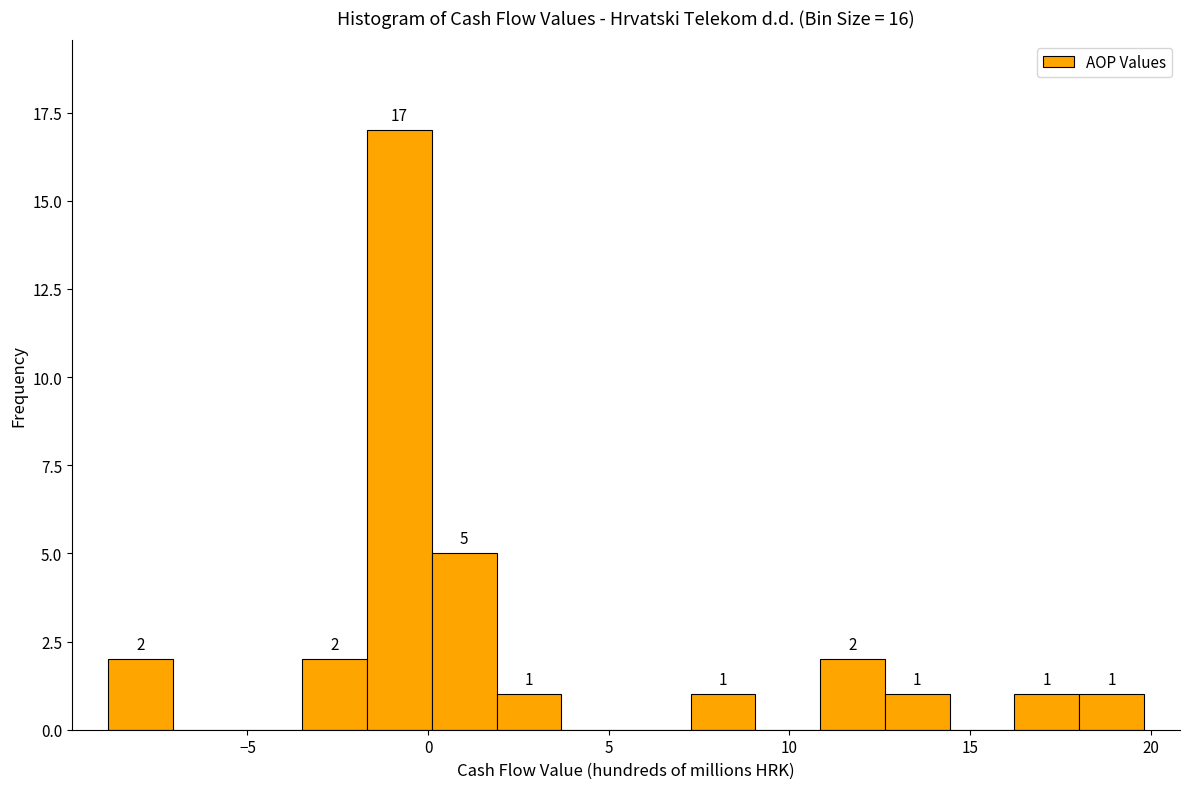

Read against the x-axis, roughly where is the centre of the tallest bar?

-1.0